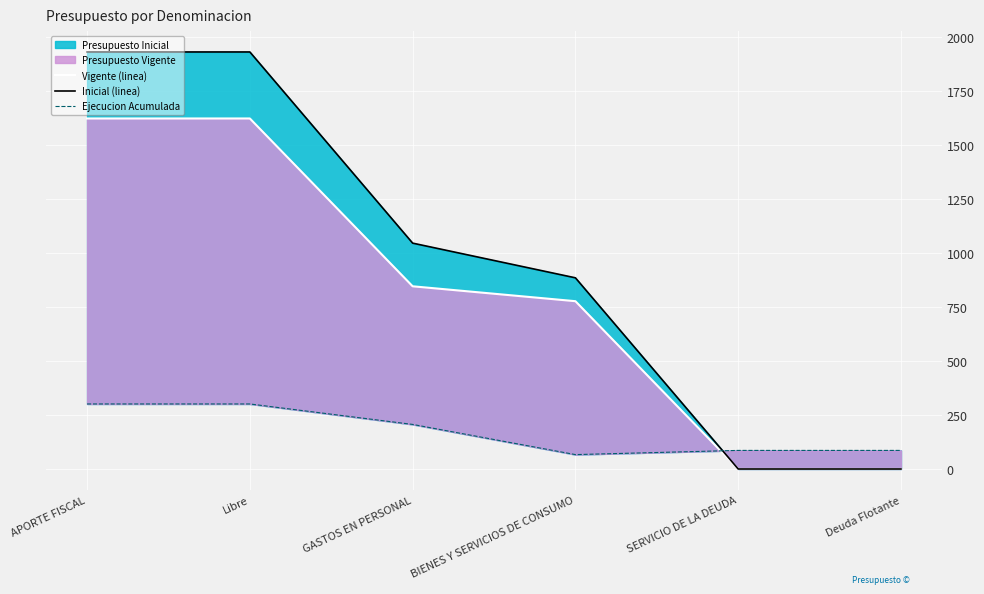

Which series has the largest total across all categories?

Inicial (linea)